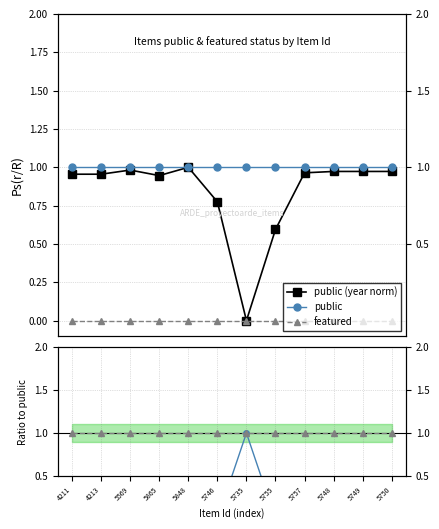

In public (year norm), how many points are higher than both neighbors (excluding endpoints)?

2